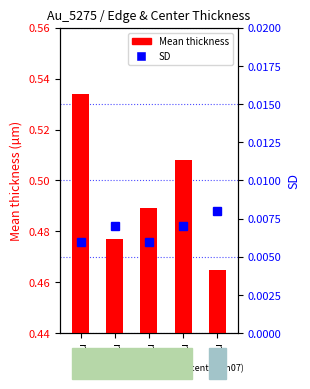

What are all the series names shown in the legend?

Mean thickness, SD